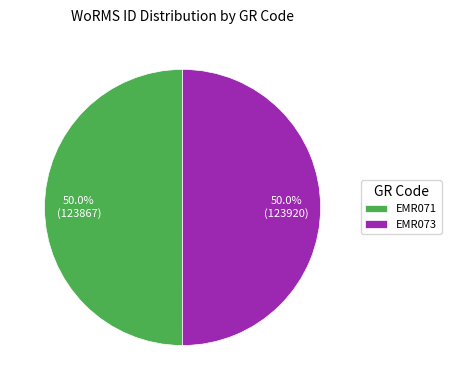

What is the ratio of the value at EMR071 to the value at EMR073?

1.0